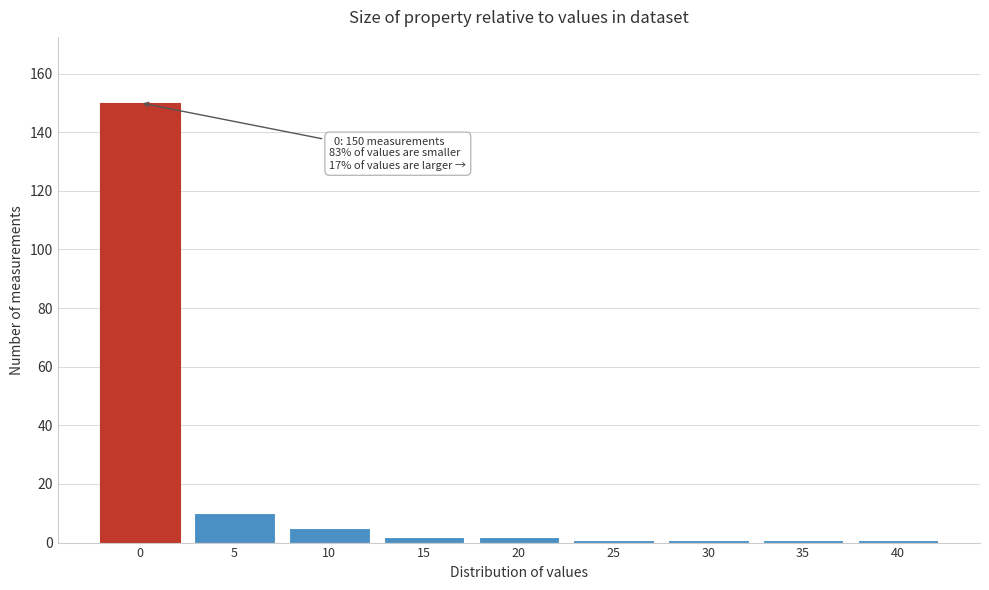

Reading right to left, what are all the values shown in this chart?

1	1	1	1	2	2	5	10	150